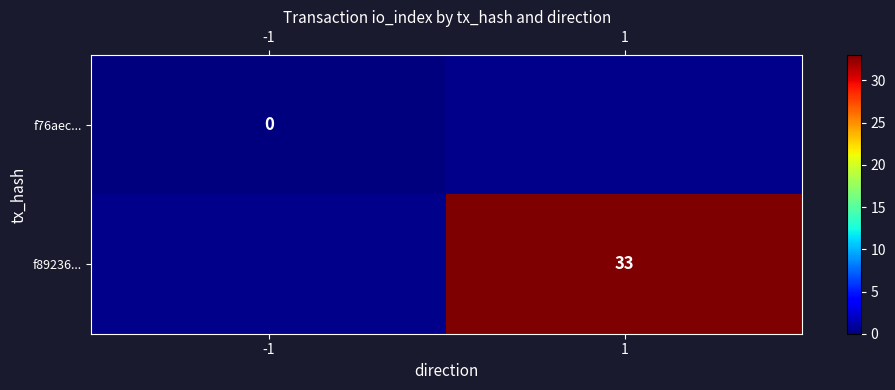

How many series are shown in this chart?

2